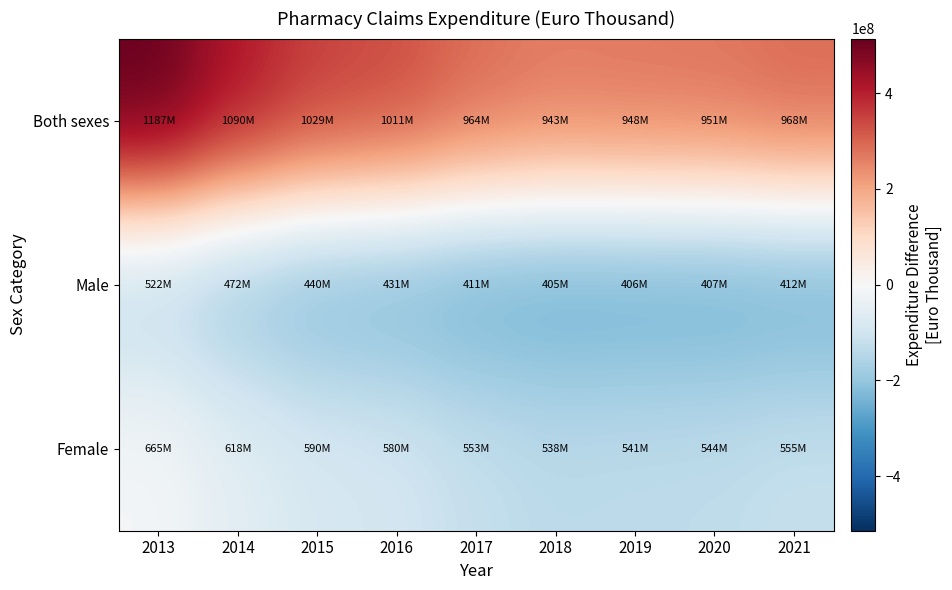

What is the spread (max minus min) of values at 2015?

589528593.0